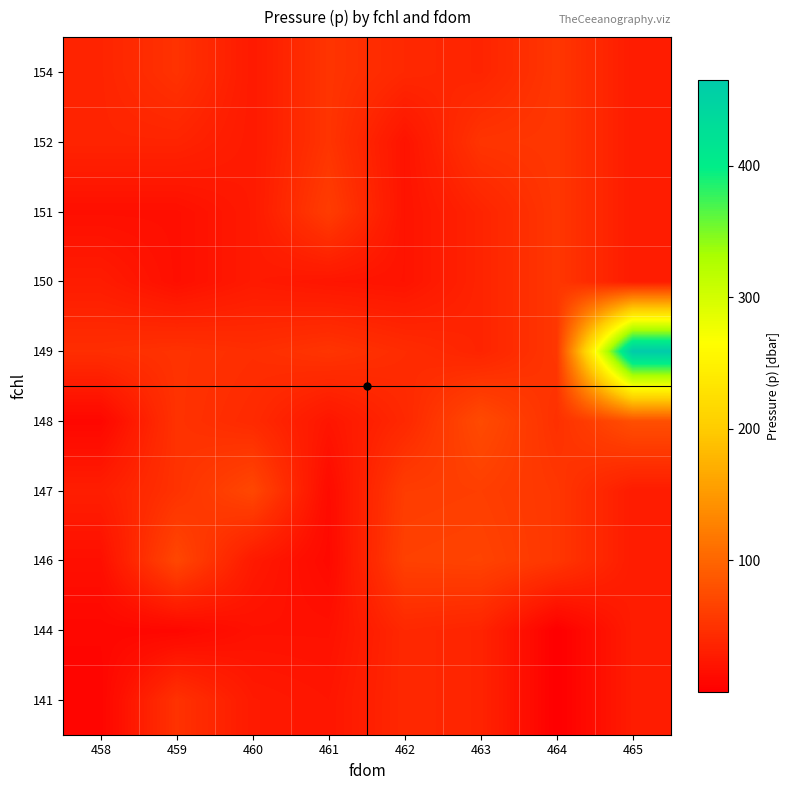

Reading left to right, what are all the values shown in this chart?

141: 458=5.9	459=50.0	460=26.0	461=22.0	462=40.0	463=36.0	464=0.2	465=28.0
144: 458=7.9	459=7.9	460=17.9	461=17.9	462=40.0	463=36.0	464=0.2	465=28.0
146: 458=16.0	459=70.0	460=26.0	461=9.9	462=64.0	463=66.0	464=54.0	465=28.0
147: 458=30.0	459=50.0	460=70.0	461=12.0	462=60.0	463=62.0	464=54.0	465=28.0
148: 458=7.9	459=50.0	460=42.0	461=22.0	462=40.0	463=74.0	464=48.0	465=78.0
149: 458=46.0	459=50.0	460=46.0	461=52.0	462=44.0	463=36.0	464=54.0	465=465.0
150: 458=28.0	459=16.0	460=26.0	461=22.0	462=20.0	463=36.0	464=54.0	465=28.0
151: 458=16.0	459=16.0	460=26.0	461=60.0	462=20.0	463=36.0	464=54.0	465=28.0
152: 458=36.0	459=36.0	460=26.0	461=52.0	462=20.0	463=52.0	464=54.0	465=28.0
154: 458=36.0	459=50.0	460=26.0	461=52.0	462=40.0	463=36.0	464=54.0	465=28.0